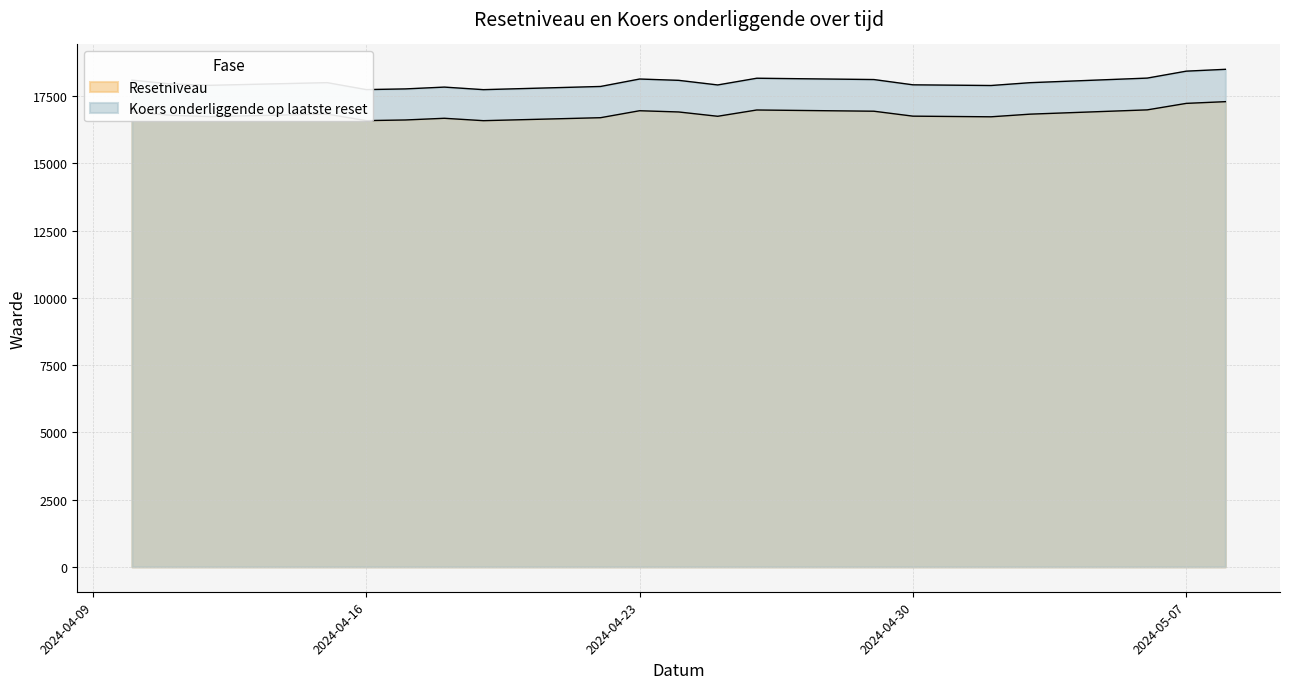

How many data points in Koers onderliggende op laatste reset are less than 18001?

10